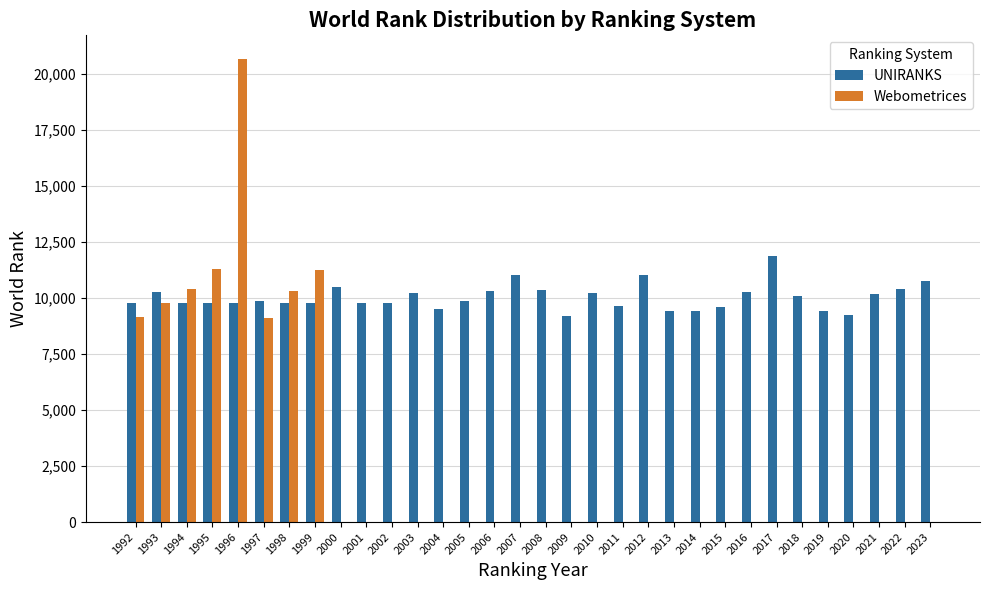

What is the average value of the Webometrices series?

2873